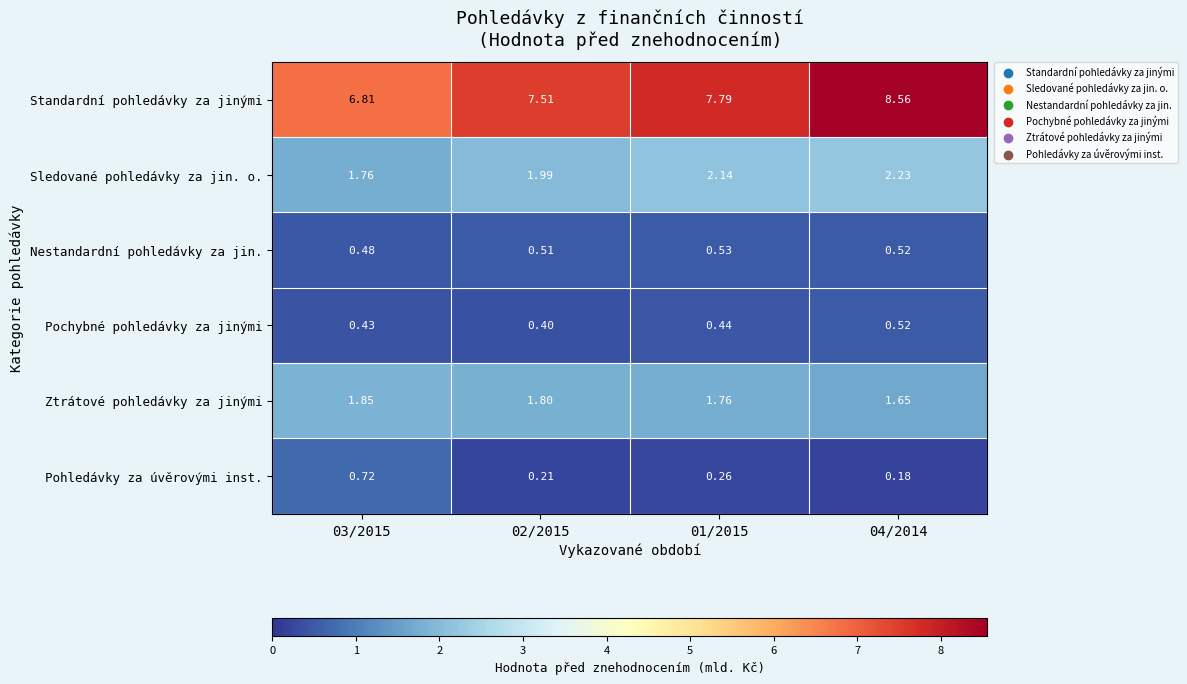

How many series are shown in this chart?

6